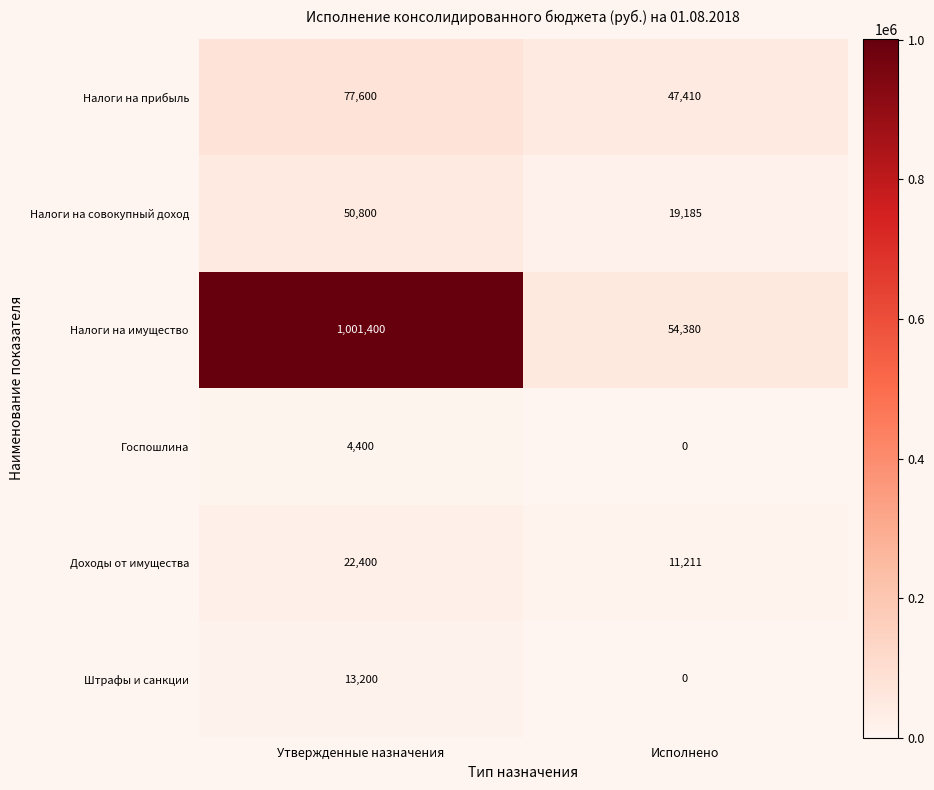

Is it true that Доходы от имущества equals 22400 at Утвержденные назначения?

True